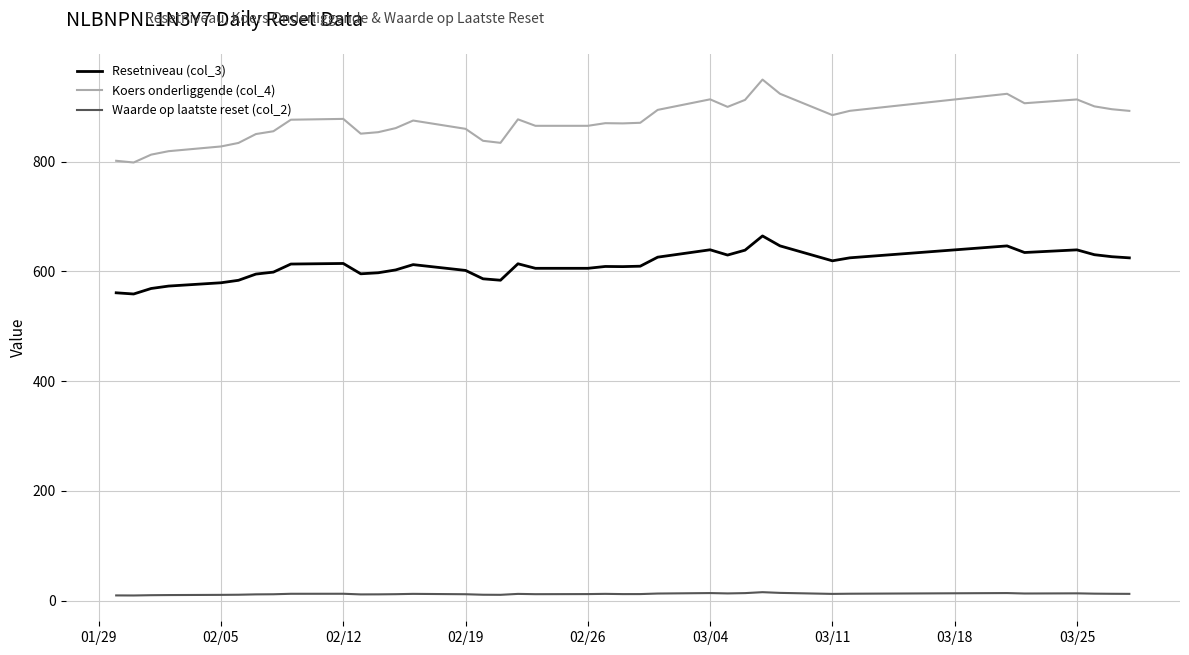

Rank the series by their maximum value, from lowest to highest.

Waarde op laatste reset (col_2), Resetniveau (col_3), Koers onderliggende (col_4)